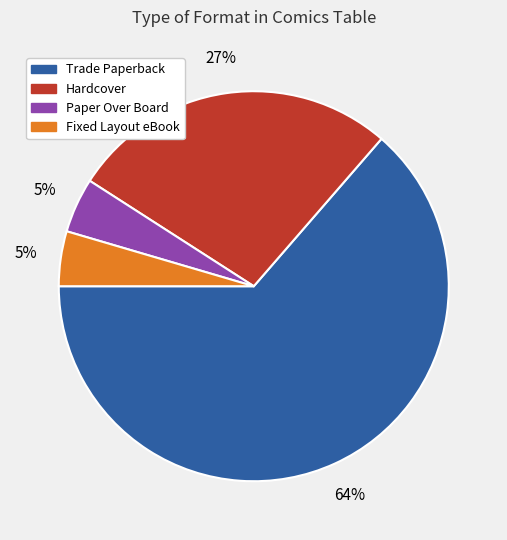

Which category has the biggest portion of the pie?

Trade Paperback